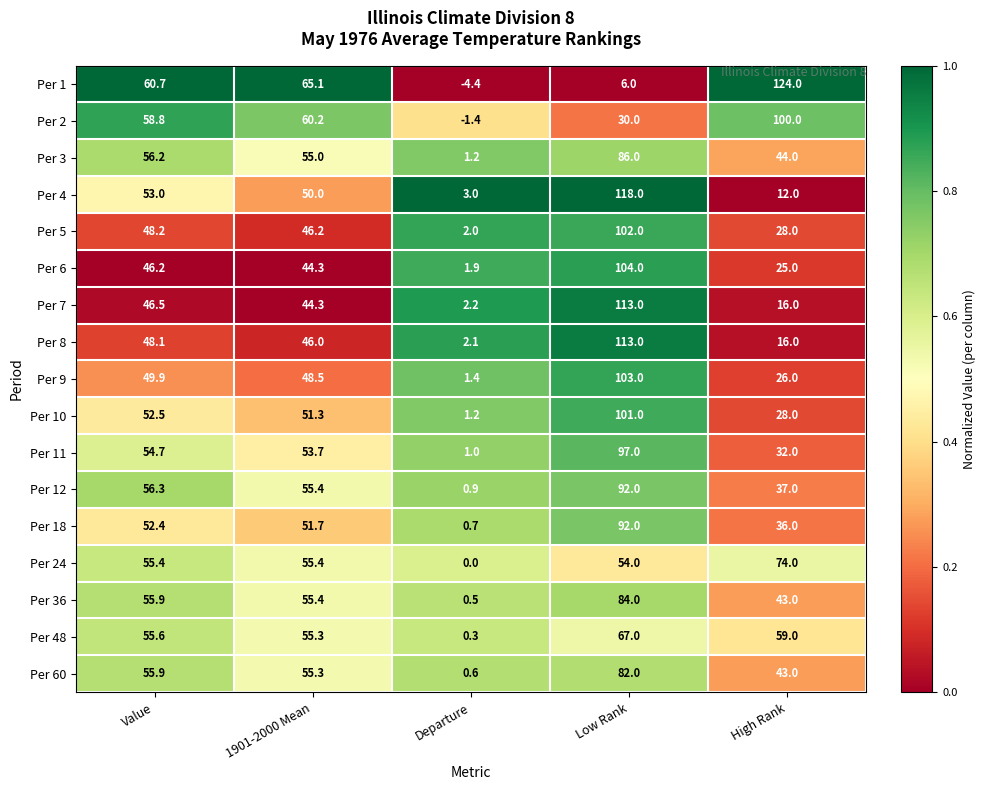

What is the average value of the Per 4 series?

47.2